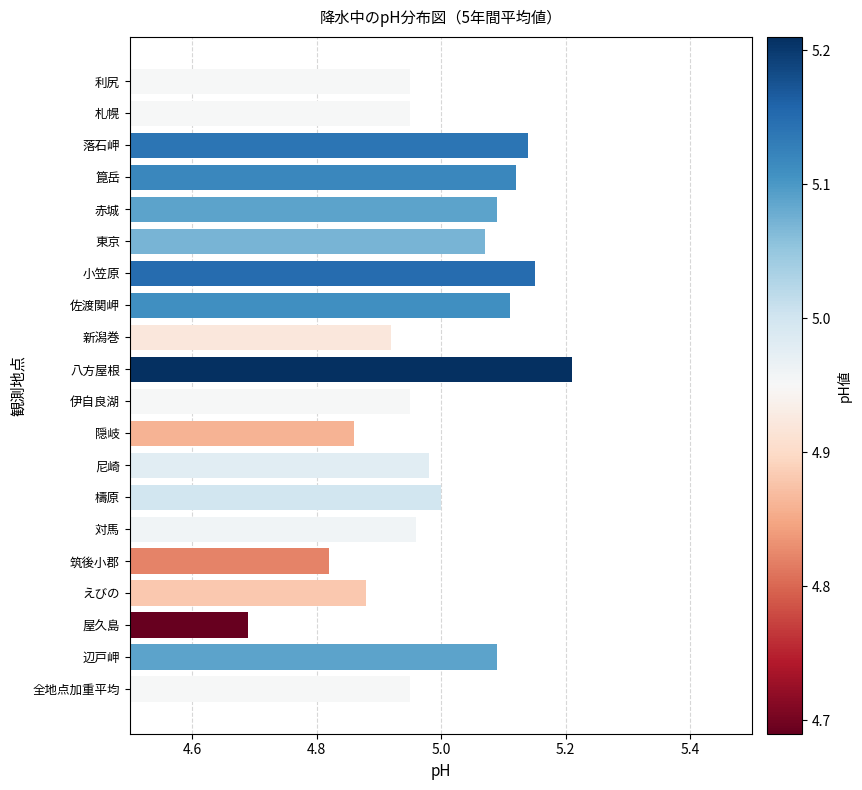

Read the value at 屋久島.

4.7